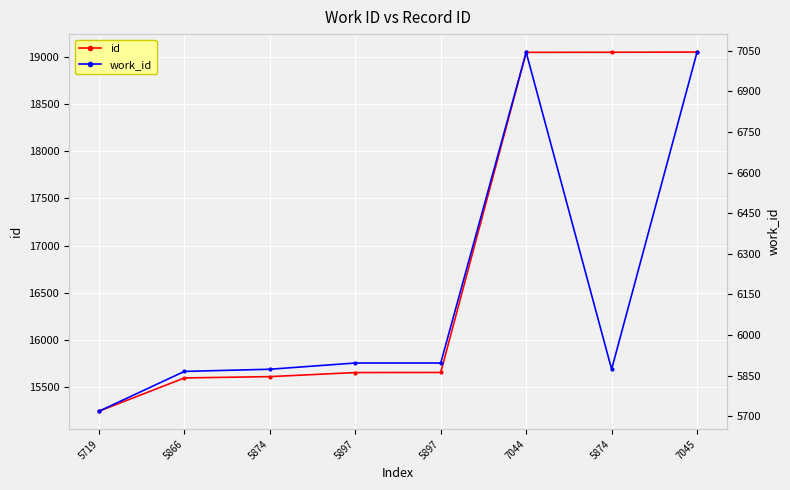

What value does the work_id series have at 7044?

7044